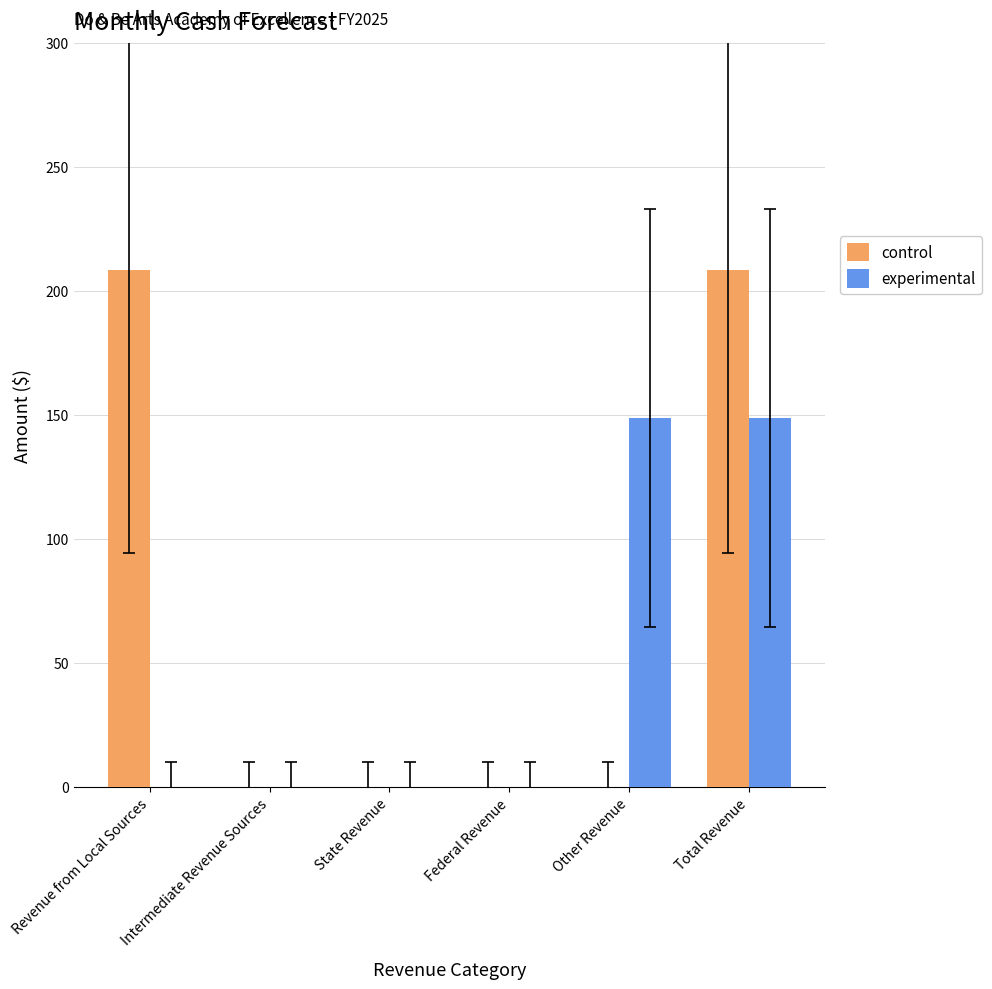

What is the greatest value displayed?

208.5